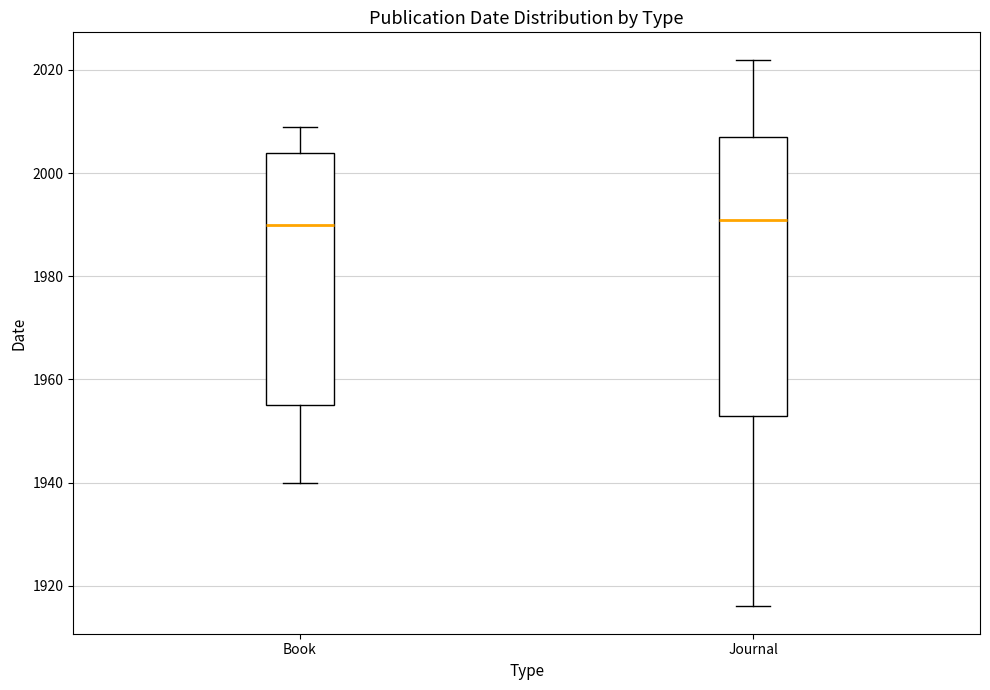

Comparing the boxes themselves (not the whiskers), which one is the tallest?

Journal